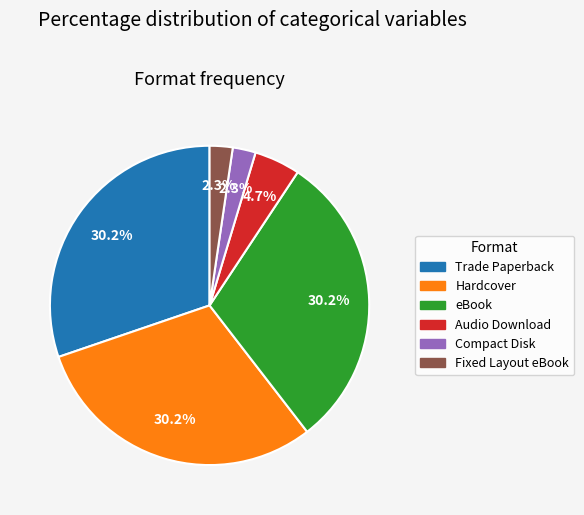

Combined, do Audio Download and Compact Disk account for over 50%?

No